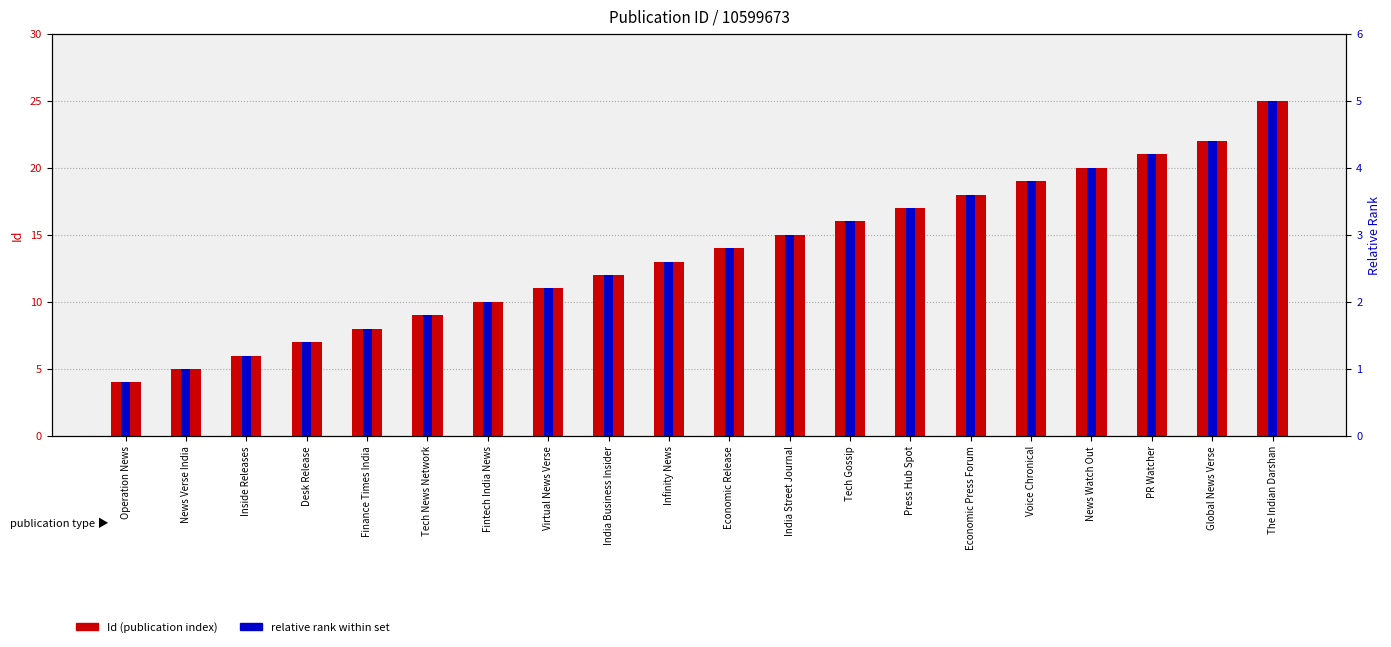

What value does the relative rank within set series have at Fintech India News?

2.0